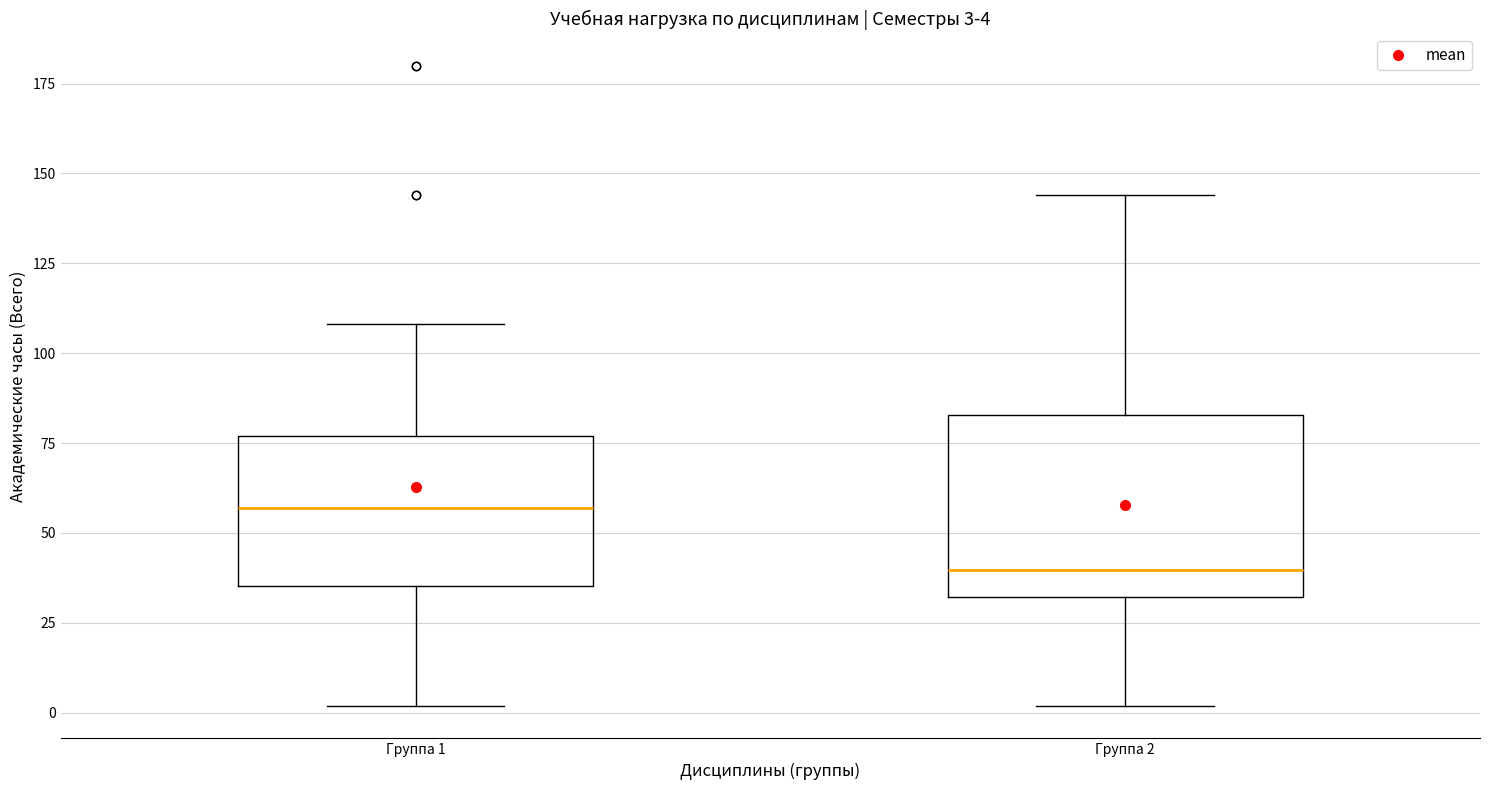

Which box has the highest median line?

Группа 1